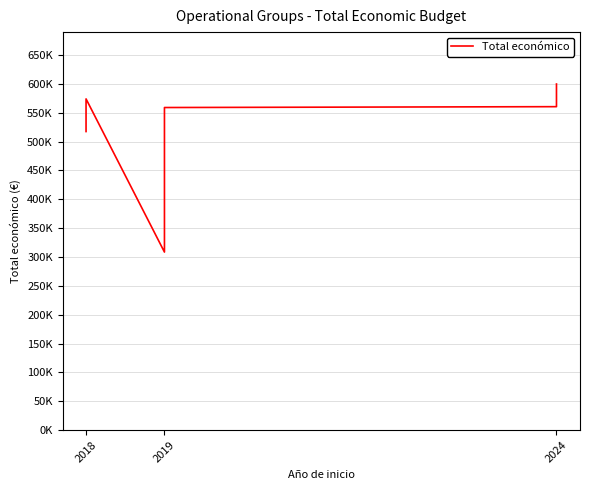

Reading left to right, list all the values displayed in this chart.

517432	523022	574000	308500	527902	559047	560529	599792